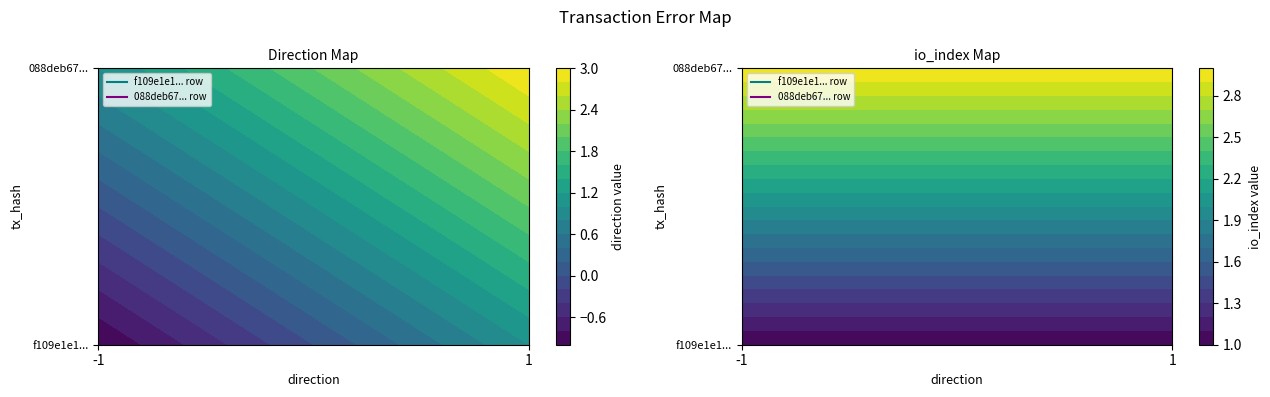

Which series has the largest total across all categories?

088deb67e35207e7e486607cf5b840e9429c3af